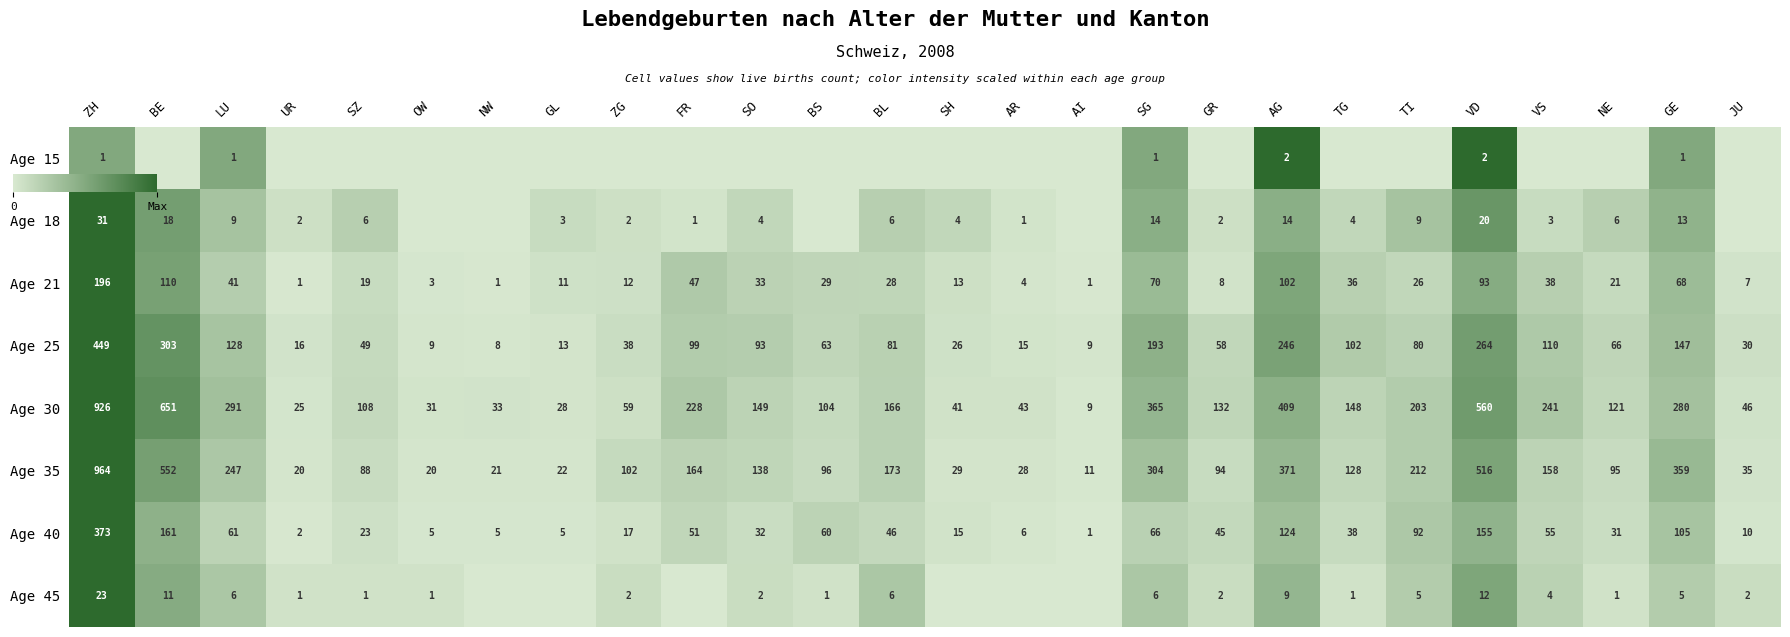

At how many categories does at least one series exceed 0?

26